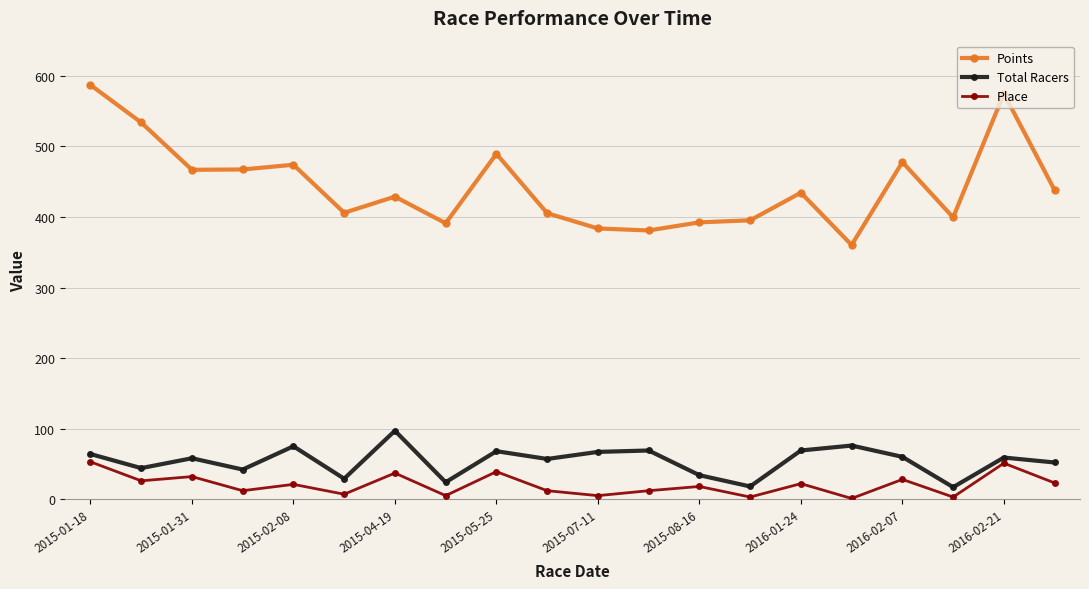

Which series has the widest spread of values?

Points